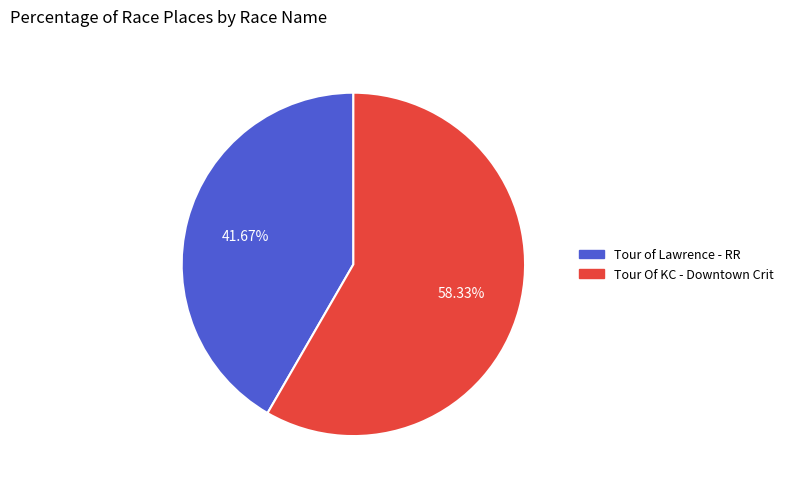

What is the majority slice?

Tour Of KC - Downtown Crit